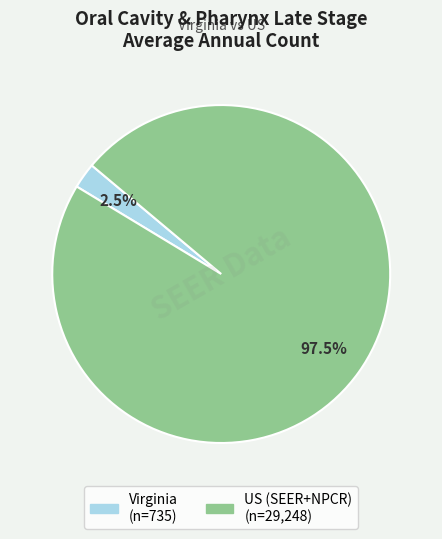

To the nearest percent, what is the combined percentage of Virginia and US (SEER+NPCR)?

100%